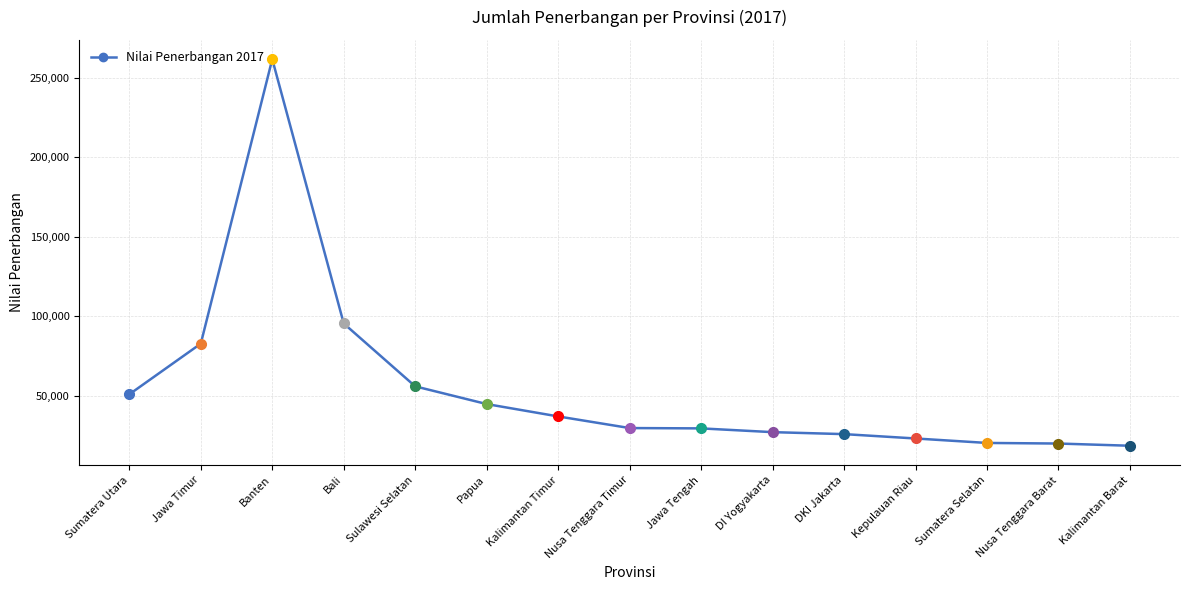

What is the label of the 4th point from the right?

Kepulauan Riau